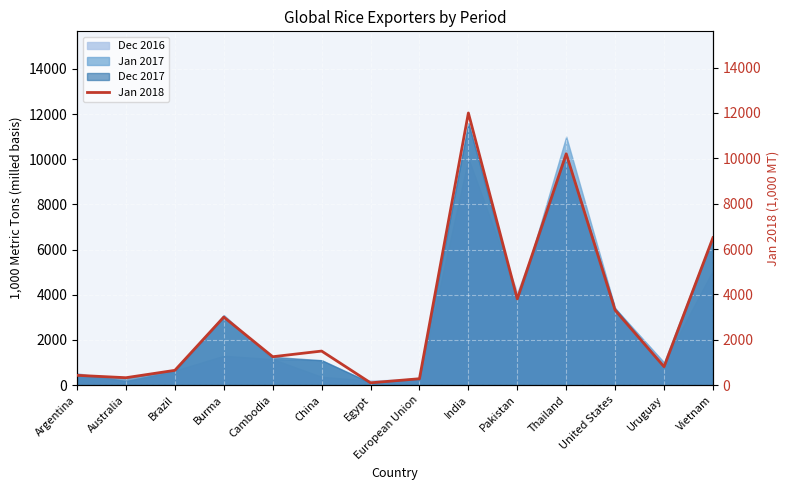

Count the number of values greater than 1500.

6